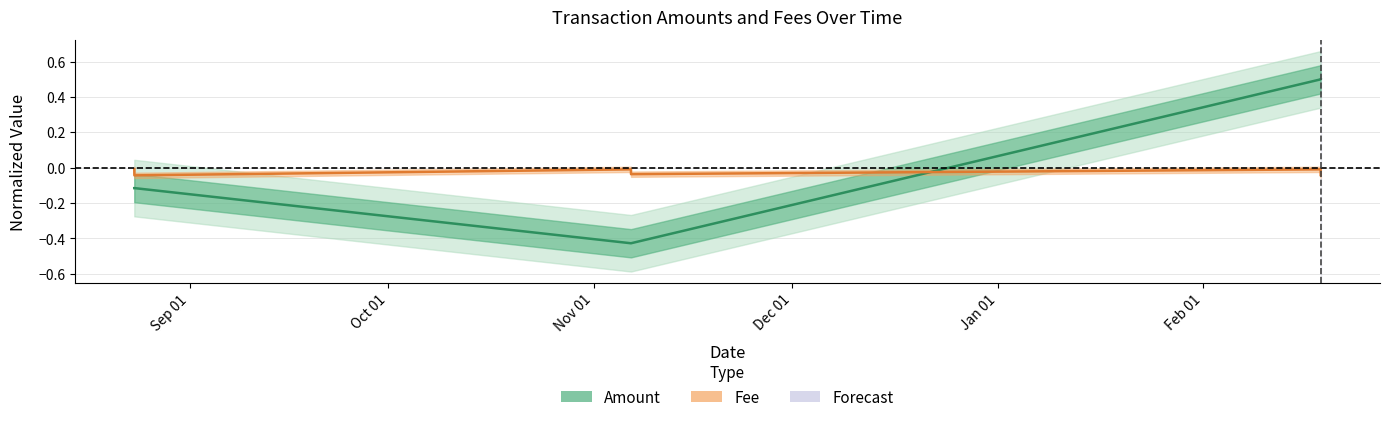

List the series in order of their peak value, highest first.

Amount, Fee